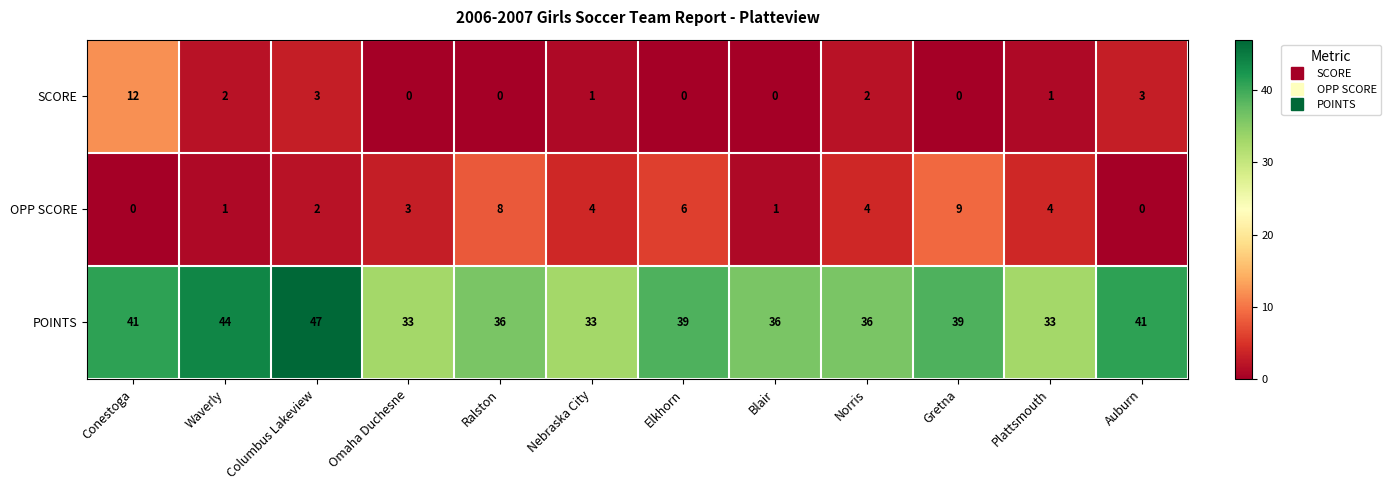

What is the sum of all SCORE values?

24